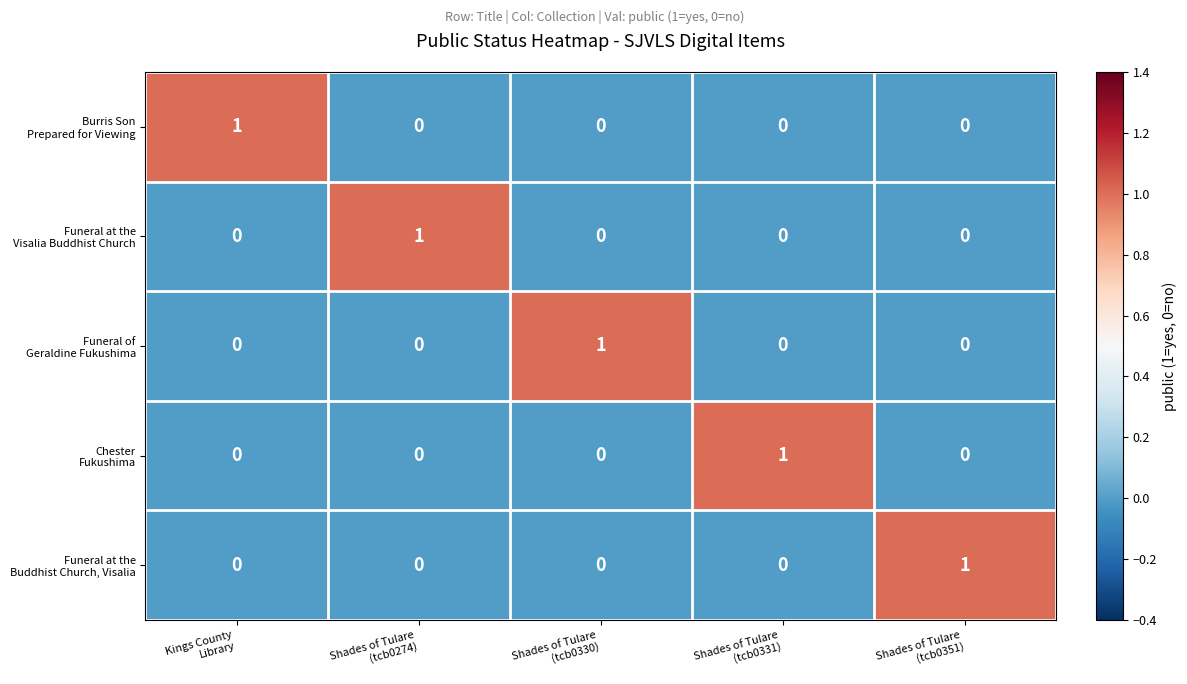

At how many categories does at least one series exceed 0?

5